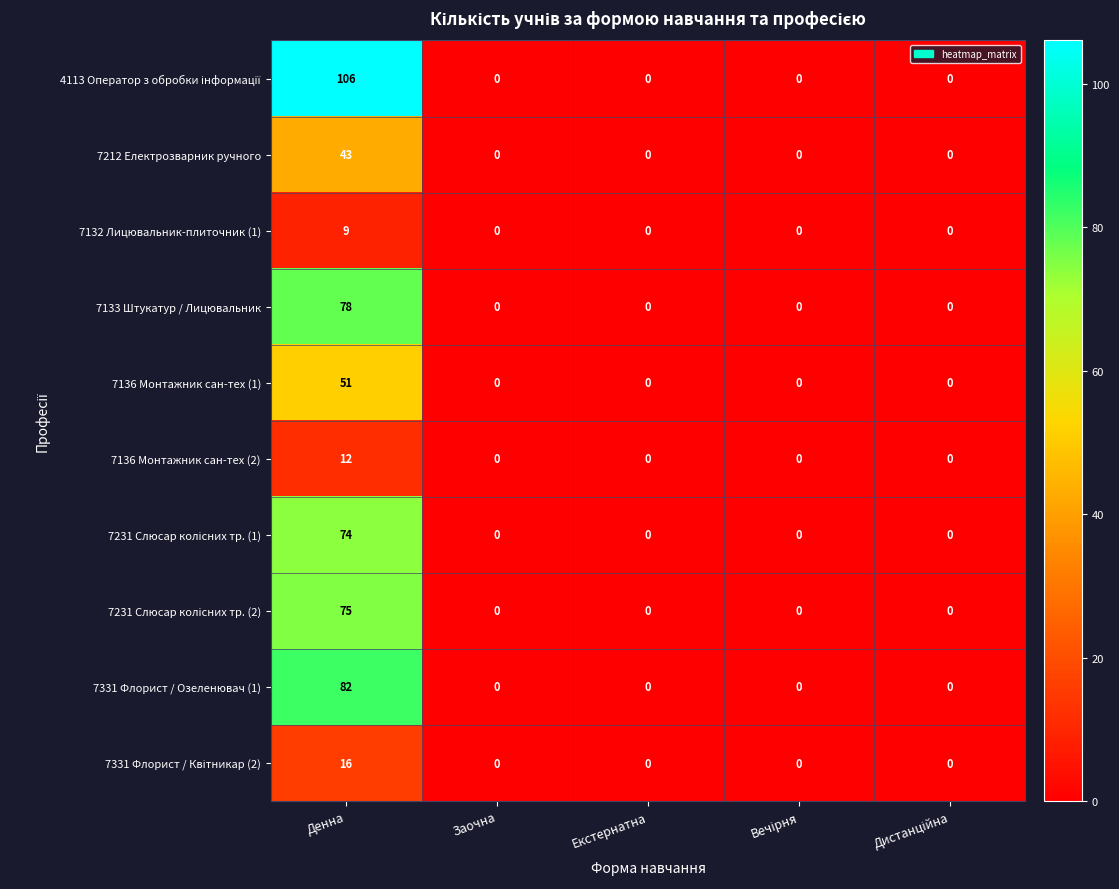

What is the highest value of the 7133 Штукатур / Лицювальник series?

78